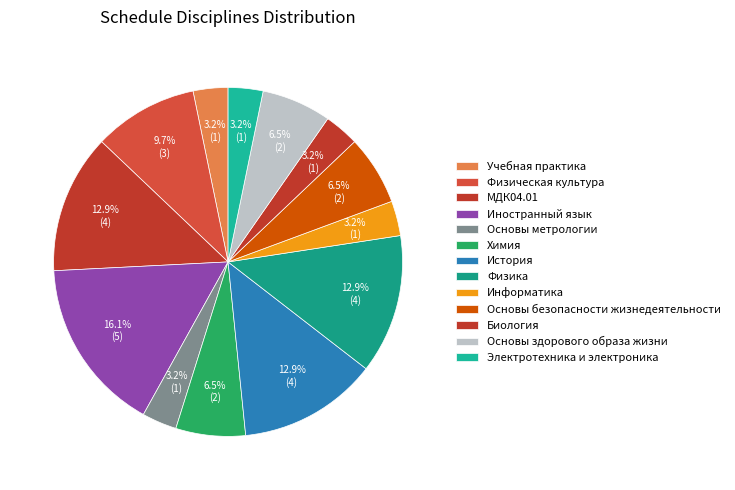

What portion of the pie excludes Биология?

96.8%